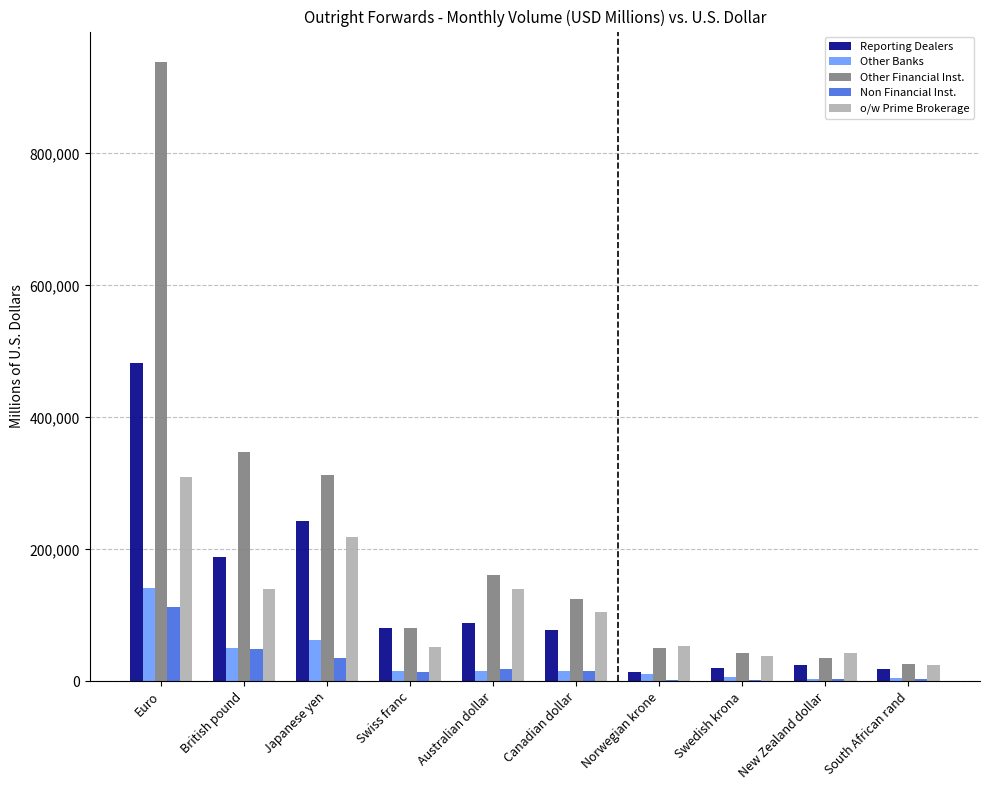

At which label does Reporting Dealers first exceed 80273?

Euro